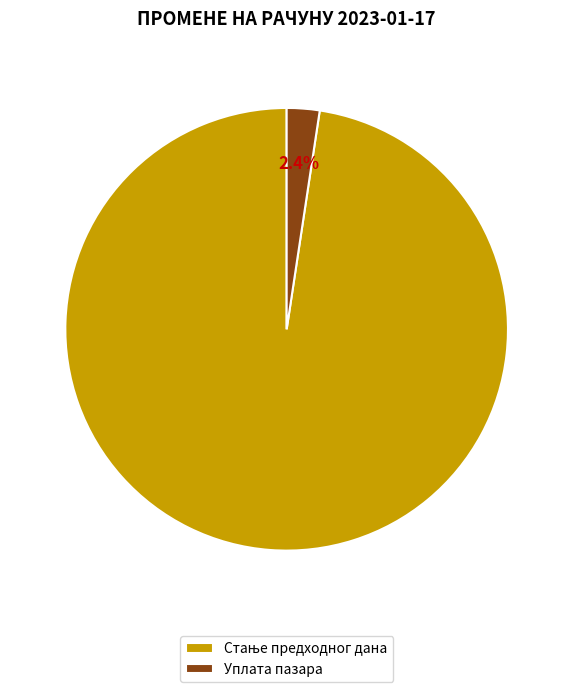

How many slices are in this pie chart?

2